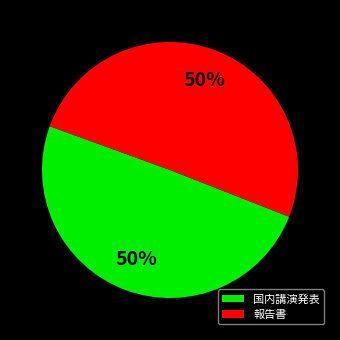

To the nearest percent, what is the combined percentage of 国内講演発表 and 報告書?

100%